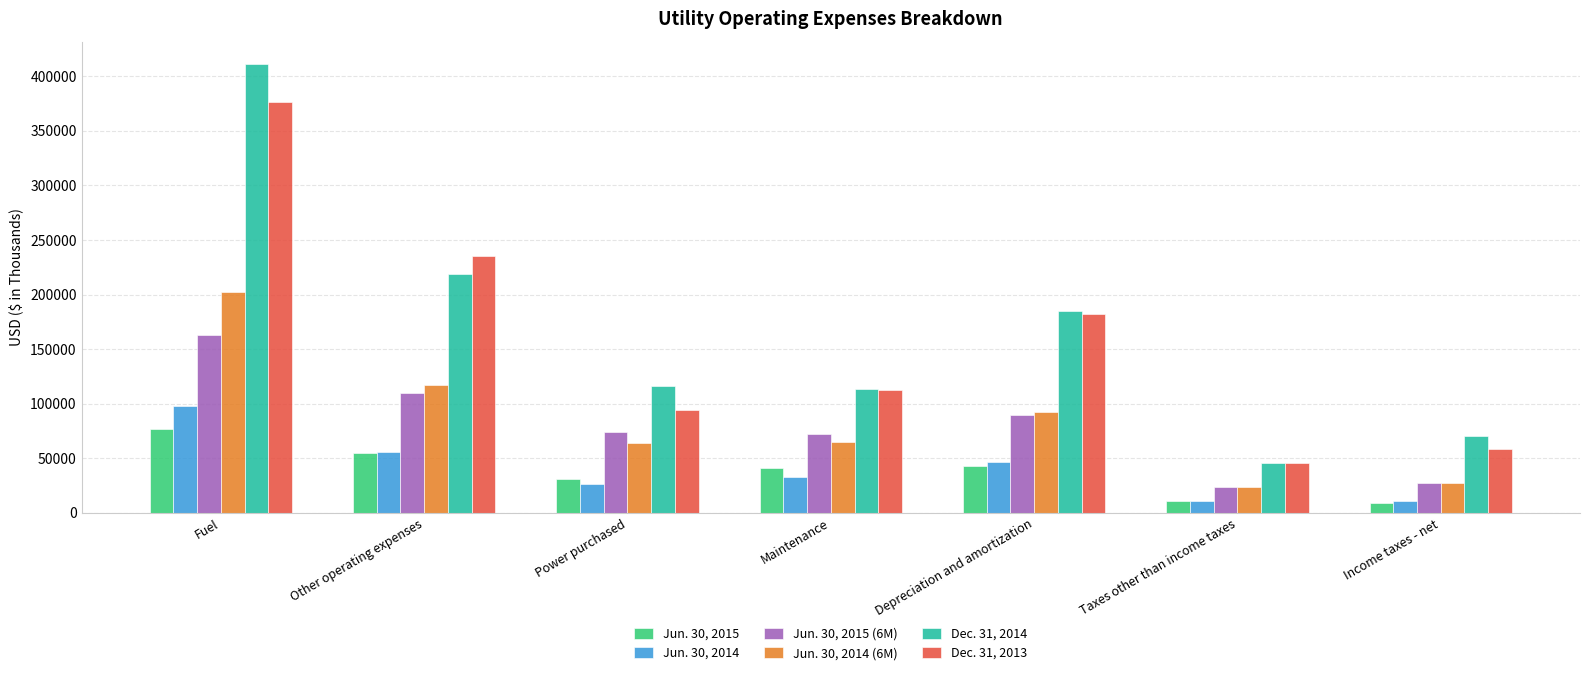

What is the spread (max minus min) of values at Power purchased?

90264